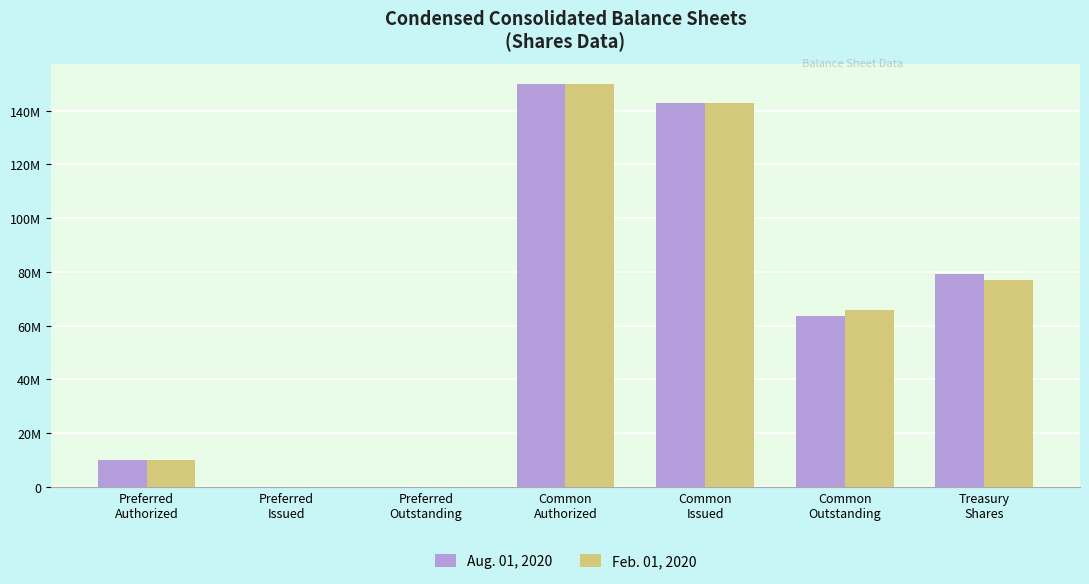

At which label is Aug. 01, 2020 closest to 75000000?

Treasury
Shares